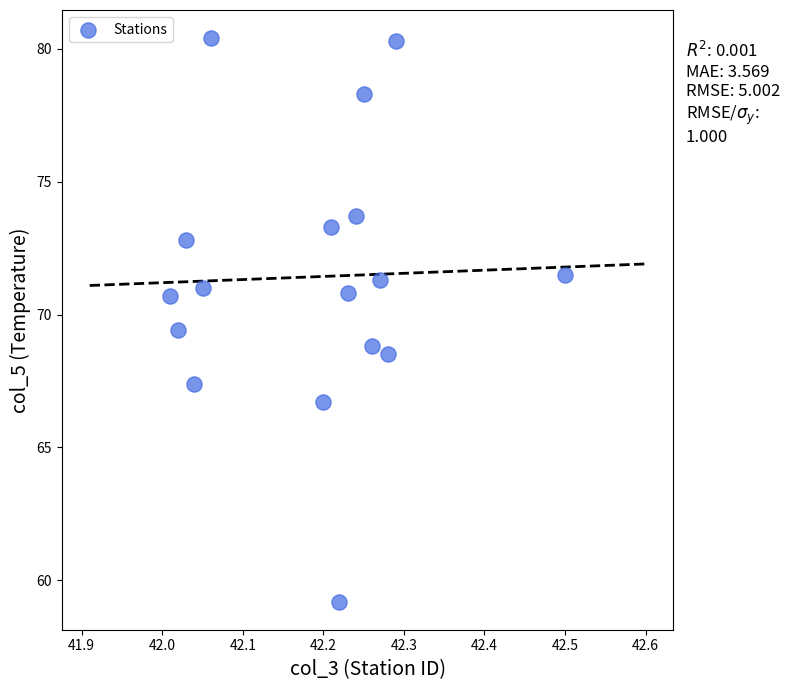

What is the range of X values (max minus min)?

0.5